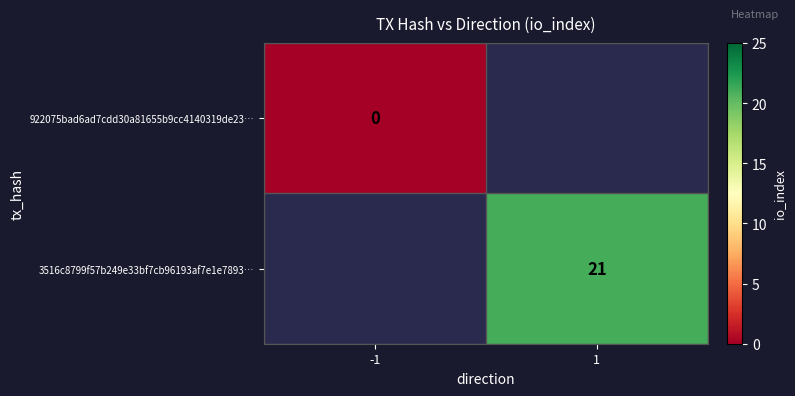

The value of 3516c8799f57b249e33bf7cb96193af7e1e7893… at 1 is 31. True or false?

False